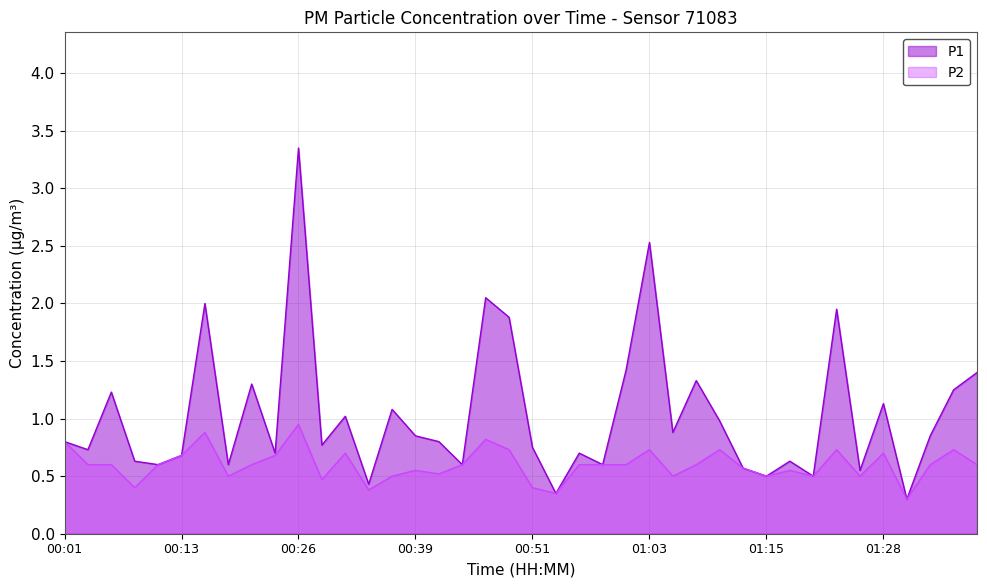

Between 01:25 and 01:30, which is larger?

01:25